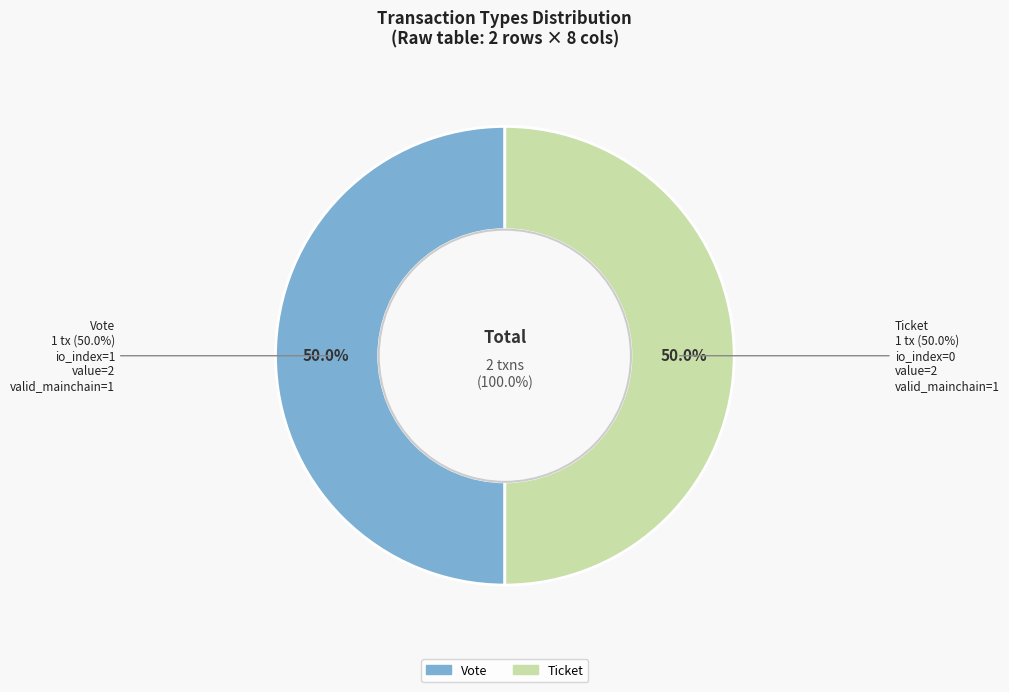

To the nearest percent, what is the average slice percentage?

50%